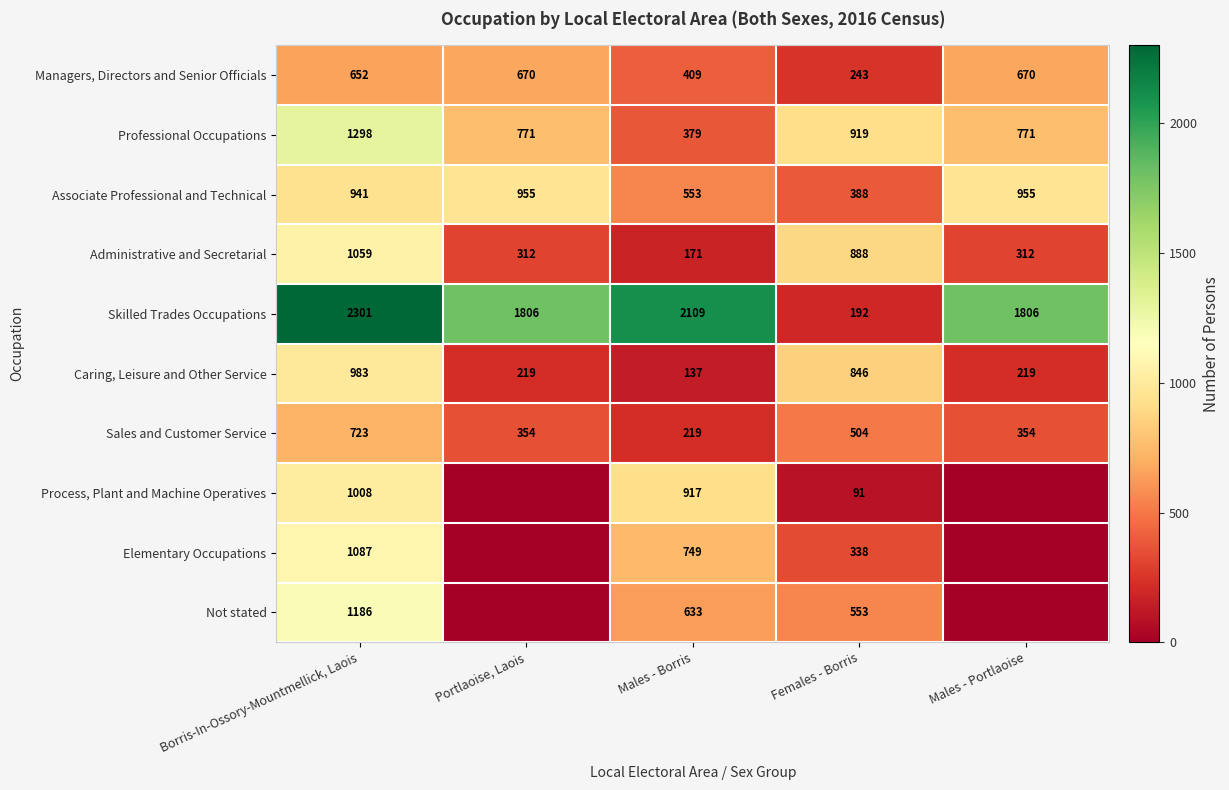

At which label does Sales and Customer Service first exceed 354?

Borris-In-Ossory-Mountmellick, Laois